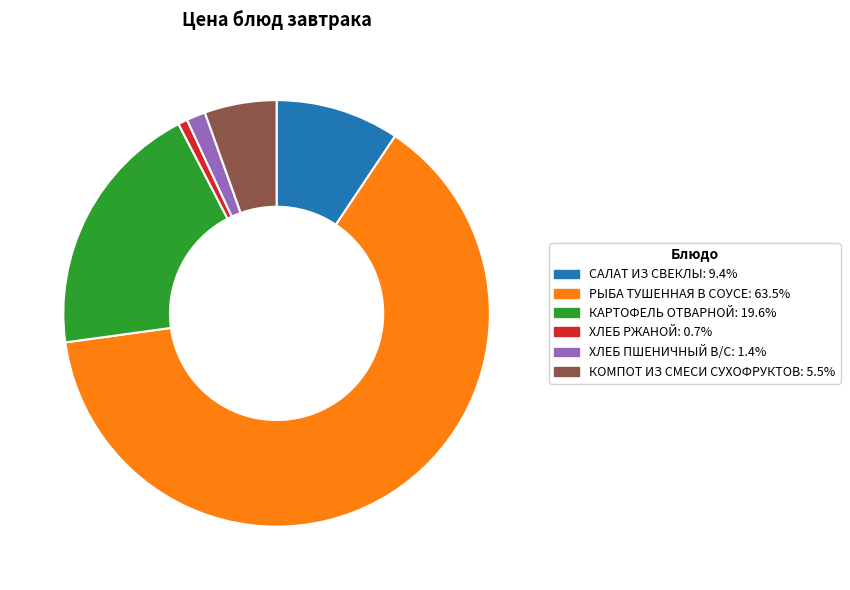

Count the number of slices in the pie.

6